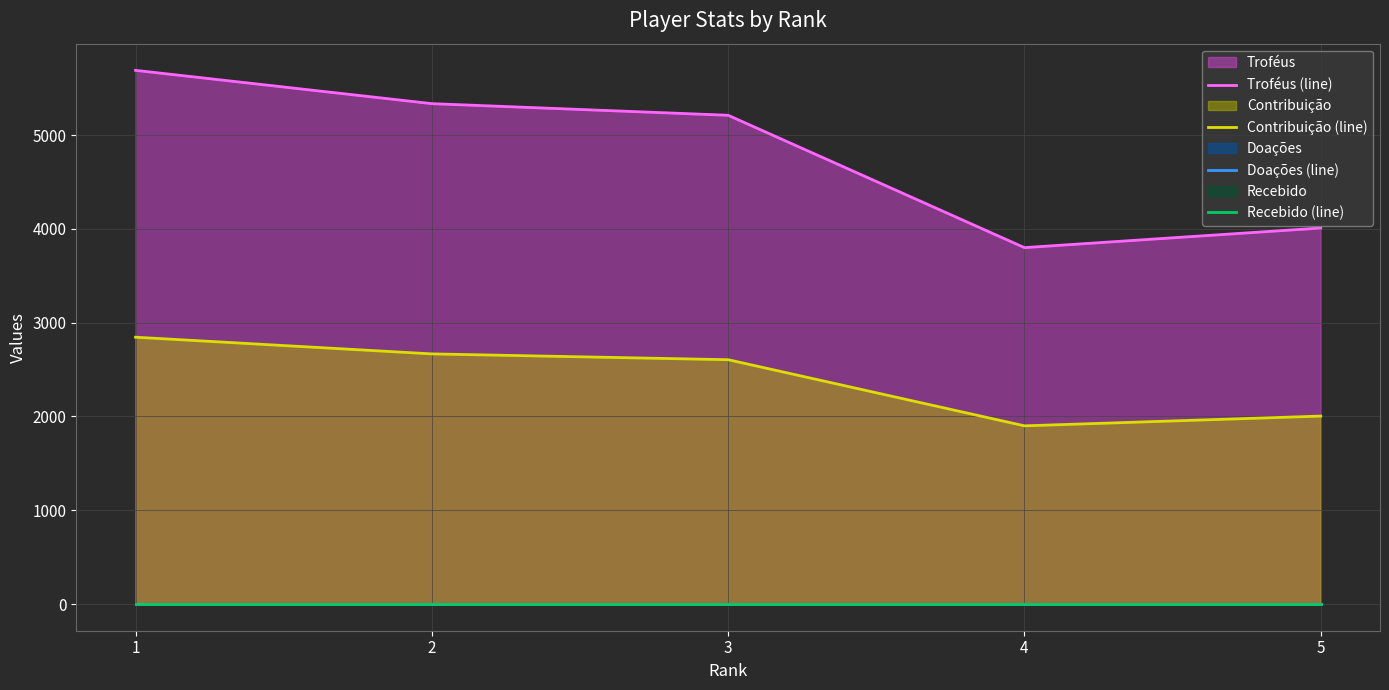

True or false: Contribuição (line) and Troféus (line) intersect in this chart.

False